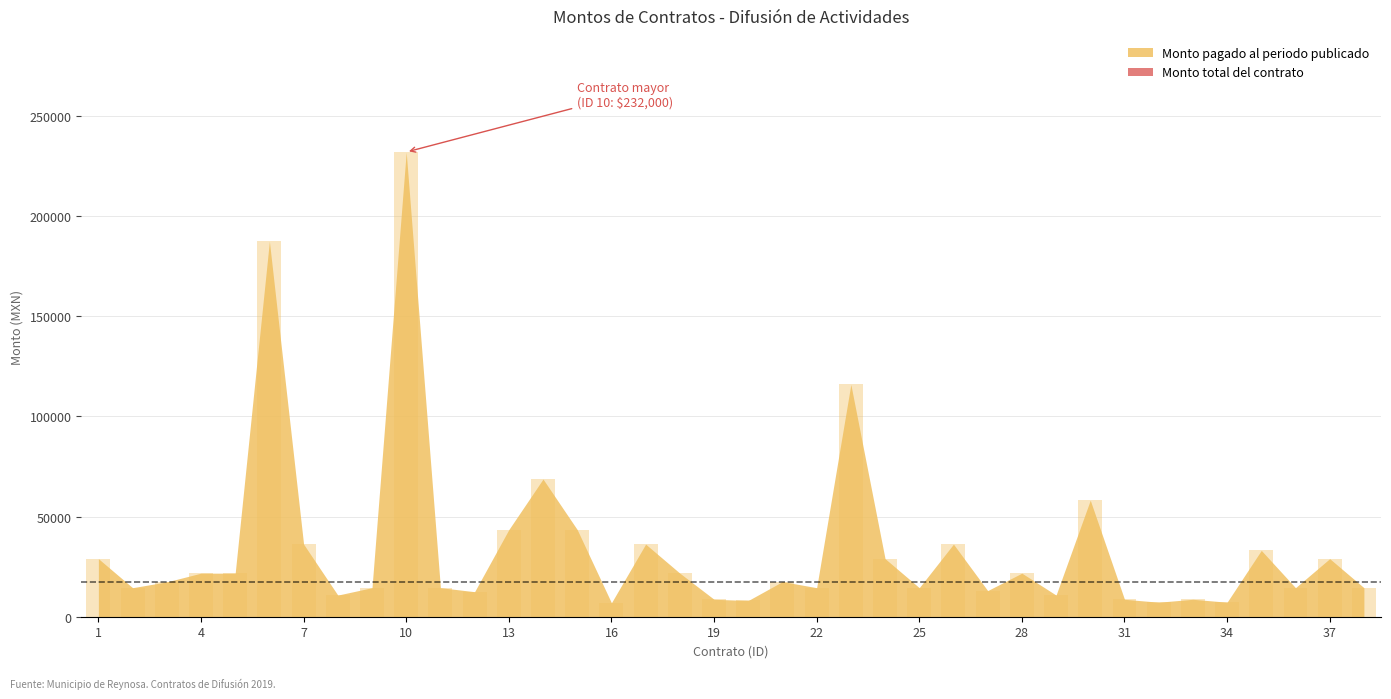

What is the maximum value shown in the chart?

232000